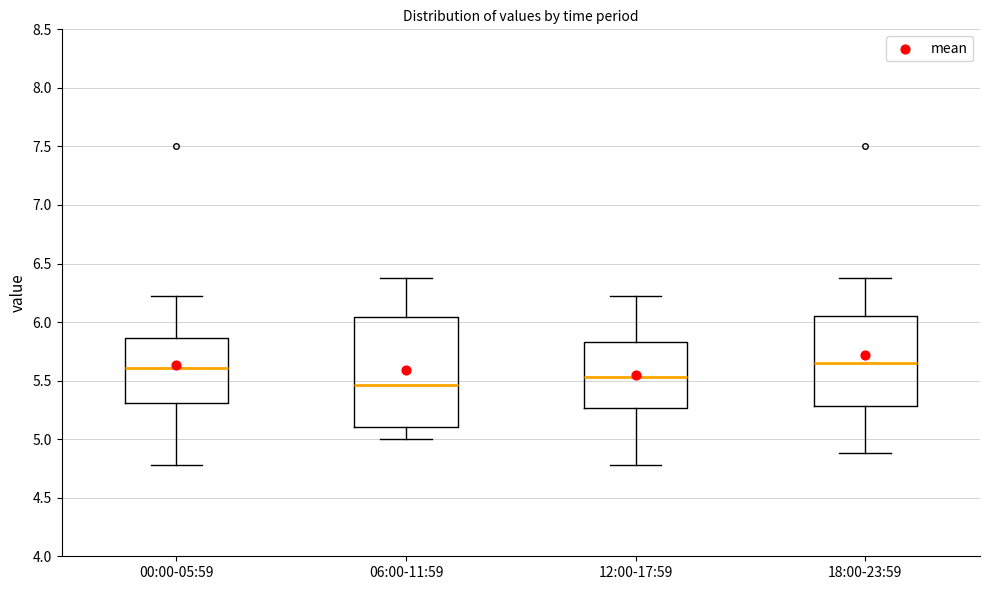

Which box is the tallest, from its lower edge to its upper edge?

06:00-11:59